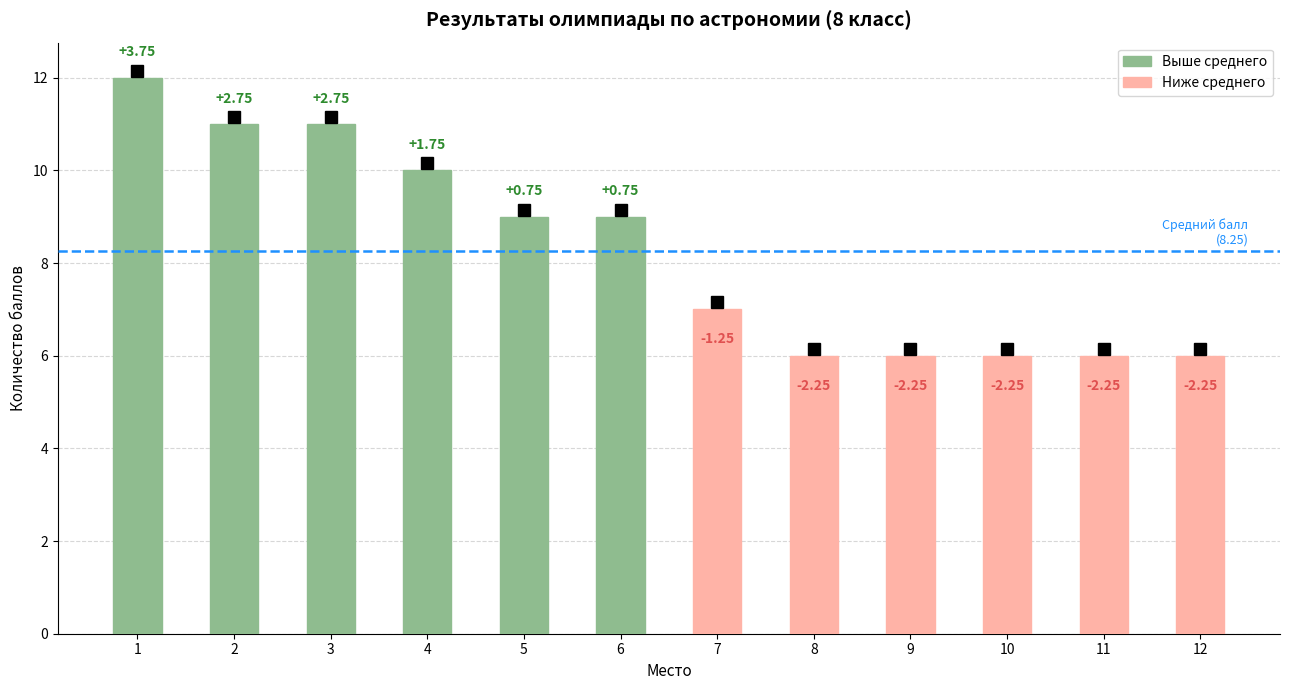

Does the chart contain any negative values?

No